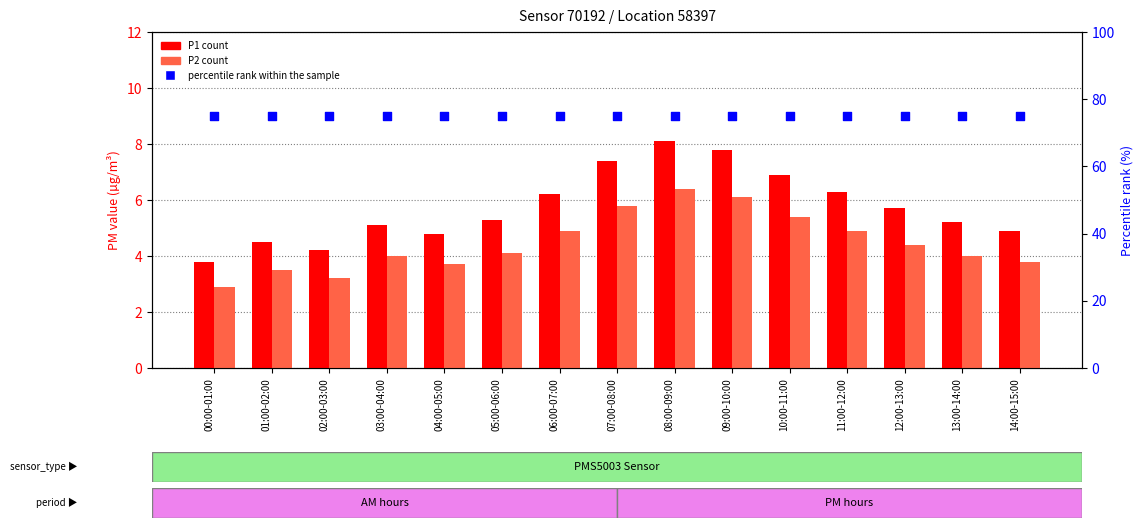

Which series reaches the maximum Y coordinate?

percentile rank within the sample